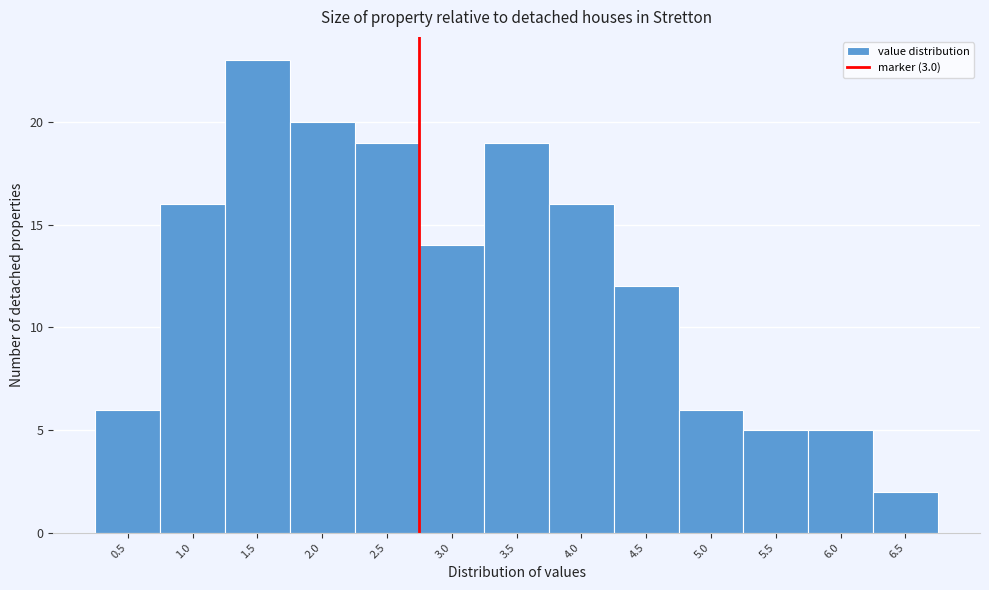

Reading right to left, extract all data points from this chart.

2	5	5	6	12	16	19	14	19	20	23	16	6